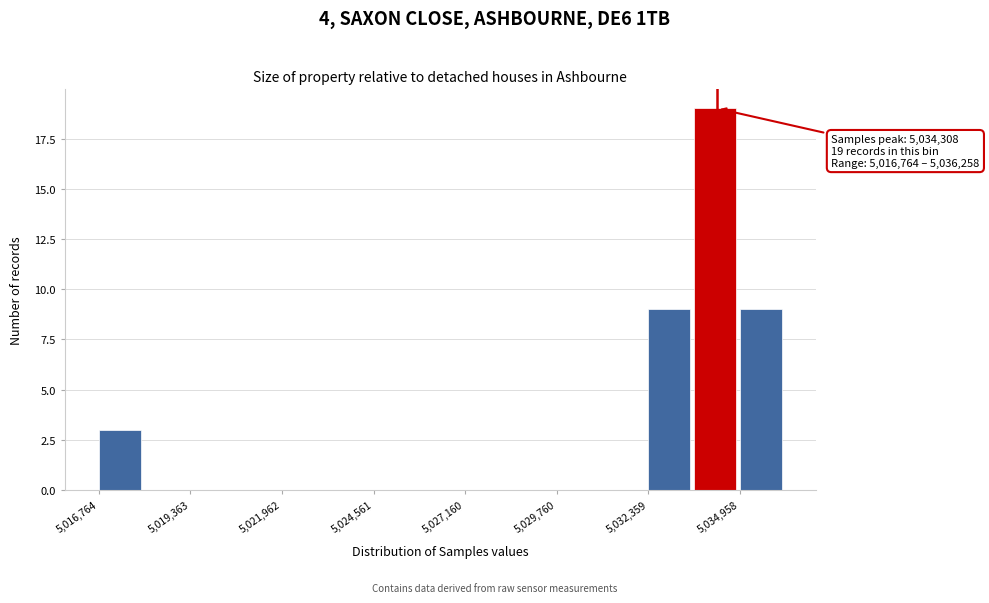

Around what value on the x-axis is the tallest bar? Give the approximate position of its centre, as read against the axis.

5034500